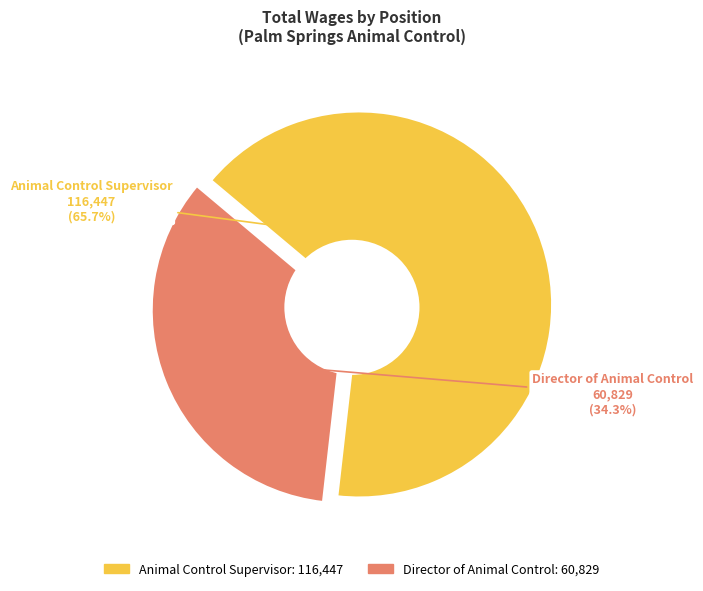

Count the number of slices in the pie.

2